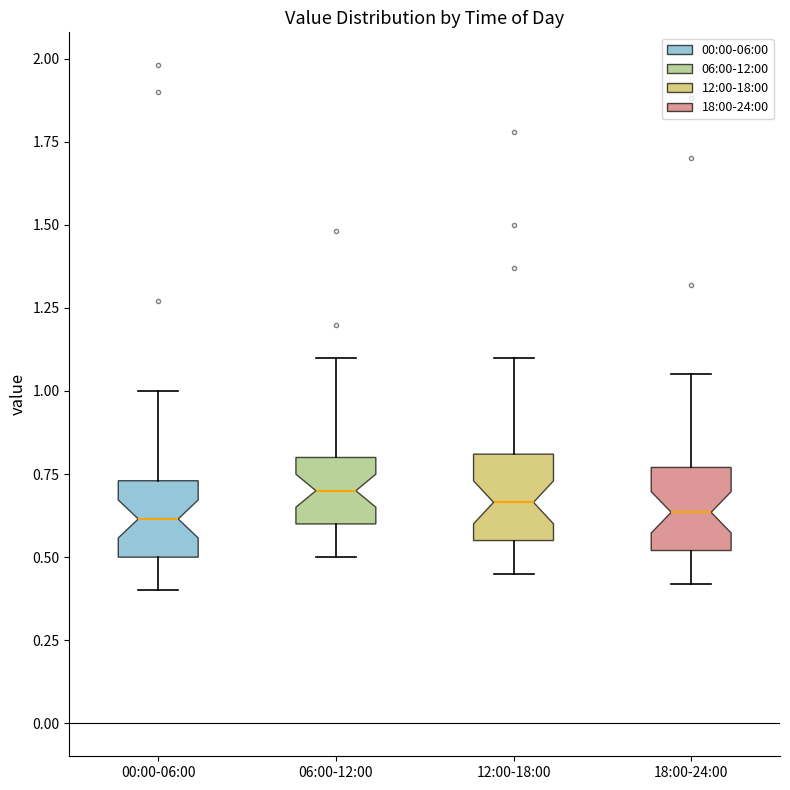

Reading left to right, transcribe this box plot: for each box, give where its median line is, the range the box spans, and where its two whiskers end, as read against the y-axis. The values are not printed on the chart, so give them approximately, as read against the axis.

00:00-06:00: median 0.60, box 0.50 to 0.75, whiskers 0.40 to 1.00
06:00-12:00: median 0.70, box 0.60 to 0.80, whiskers 0.50 to 1.10
12:00-18:00: median 0.65, box 0.55 to 0.80, whiskers 0.45 to 1.10
18:00-24:00: median 0.65, box 0.50 to 0.75, whiskers 0.40 to 1.05